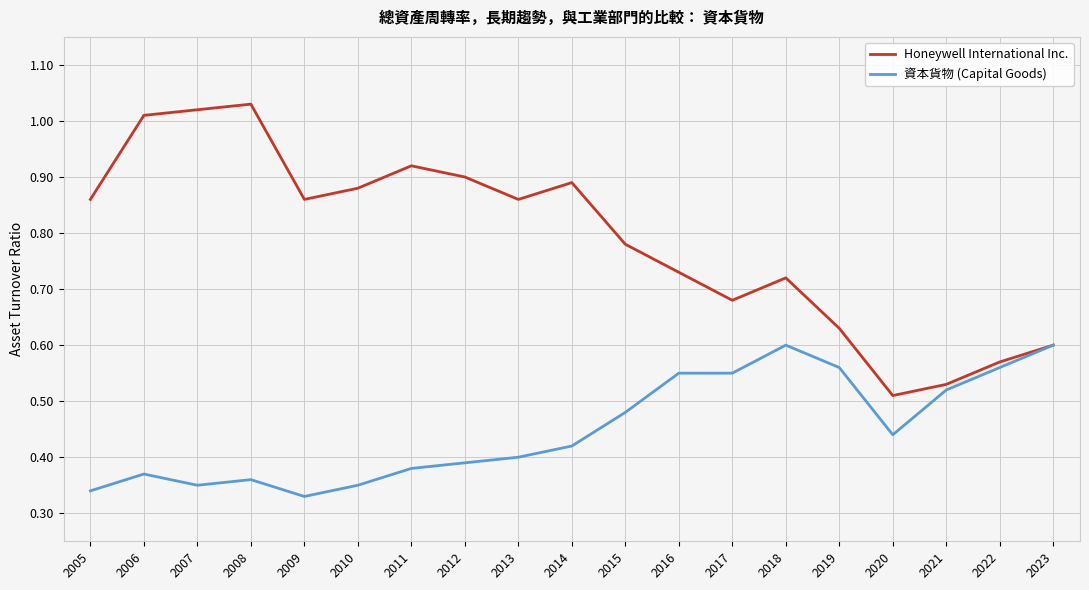

Rank the series by their average value, from highest to lowest.

Honeywell International Inc., 資本貨物 (Capital Goods)